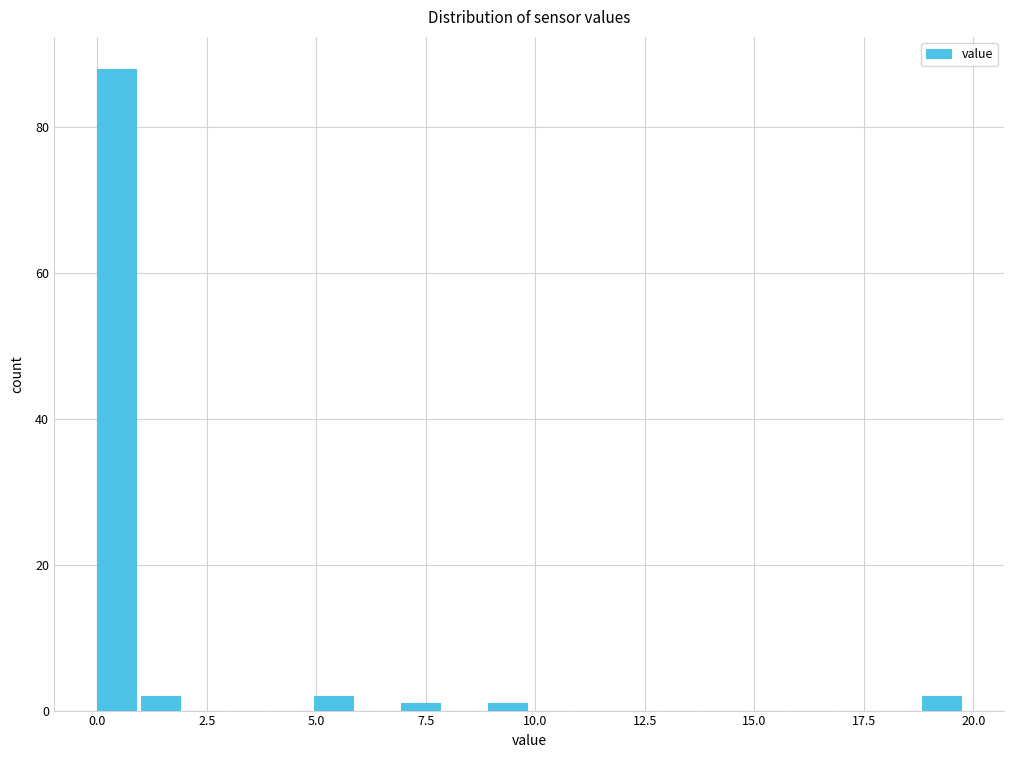

Around what value on the x-axis is the tallest bar? Give the approximate position of its centre, as read against the axis.

0.5